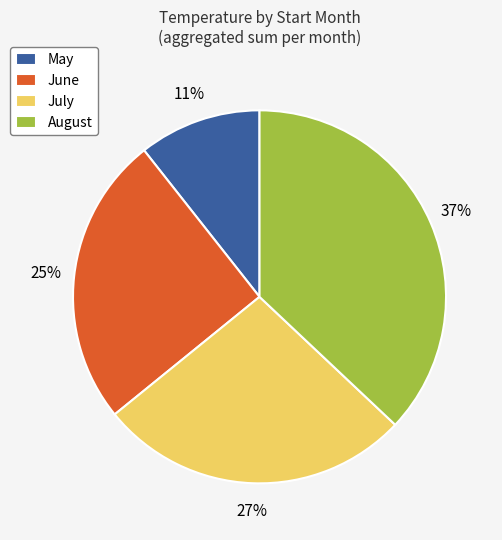

Which slice is the smallest?

May